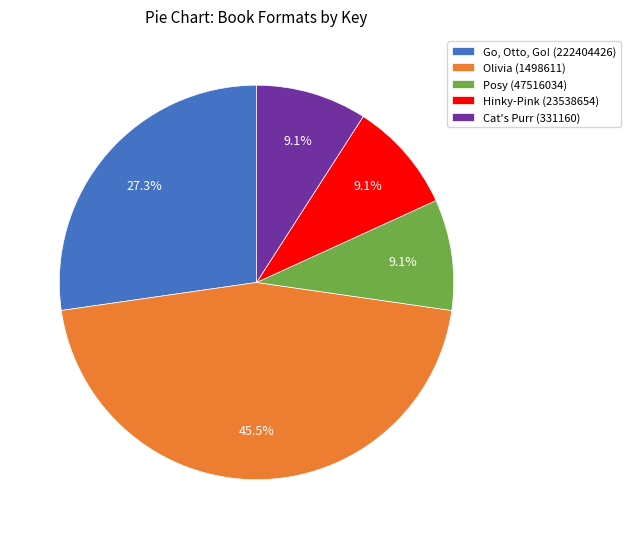

Count the number of slices in the pie.

5